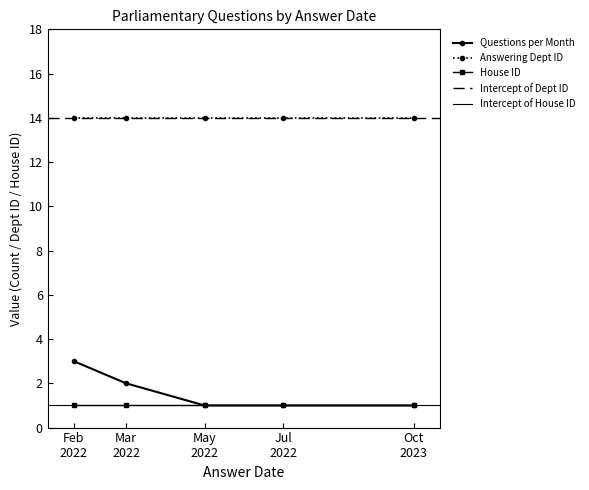

What is the maximum value shown in the chart?

14